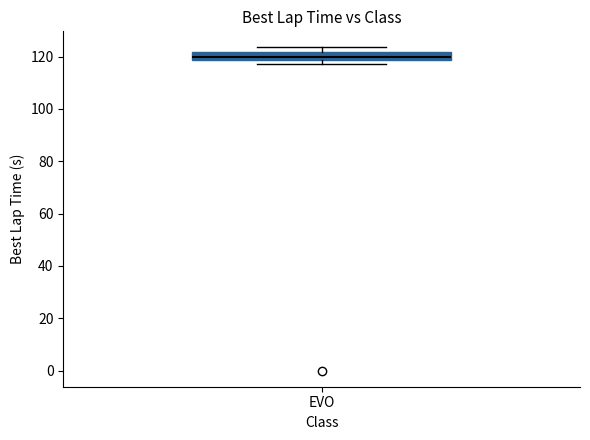

Read this box plot against the y-axis: the position of the median line, the range covered by the box, and the ends of both whiskers. The values are not printed on the chart, so give them approximately, as read against the axis.

median 120, box 118 to 122, whiskers 116 to 124